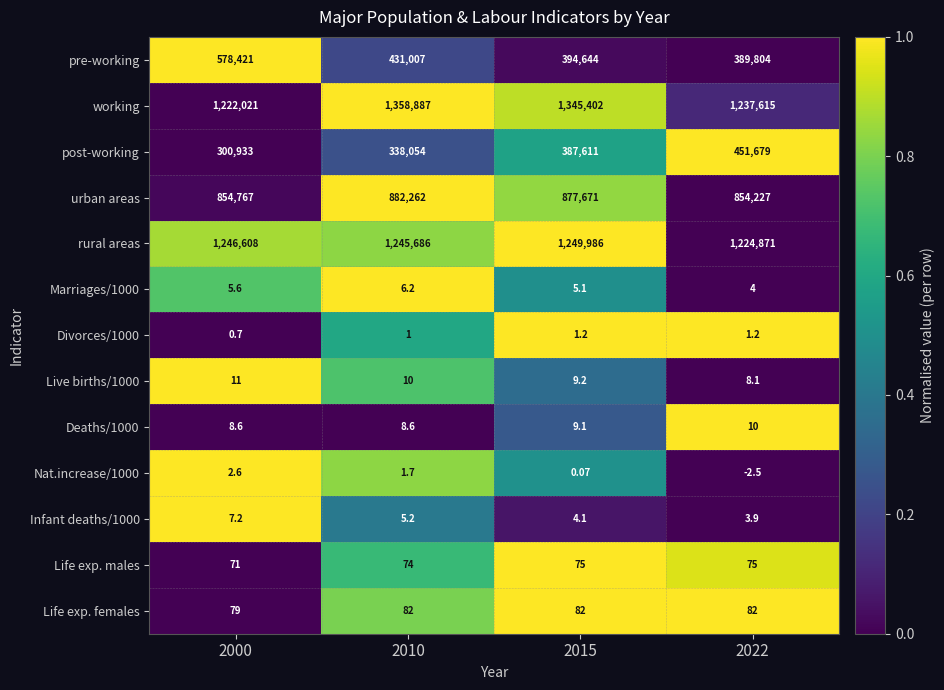

Which series has the largest total across all categories?

working